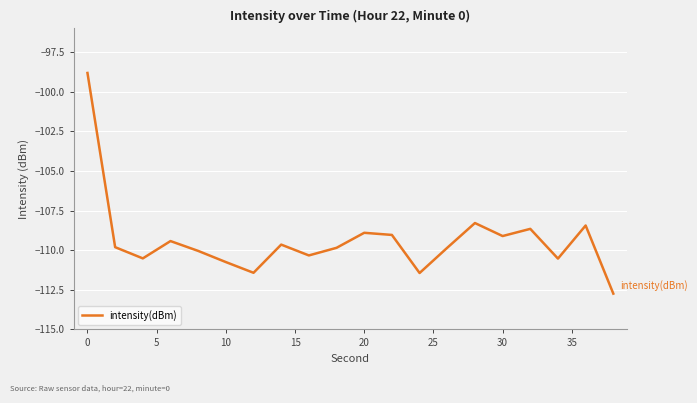

What is the difference between the maximum and minimum values?

13.9